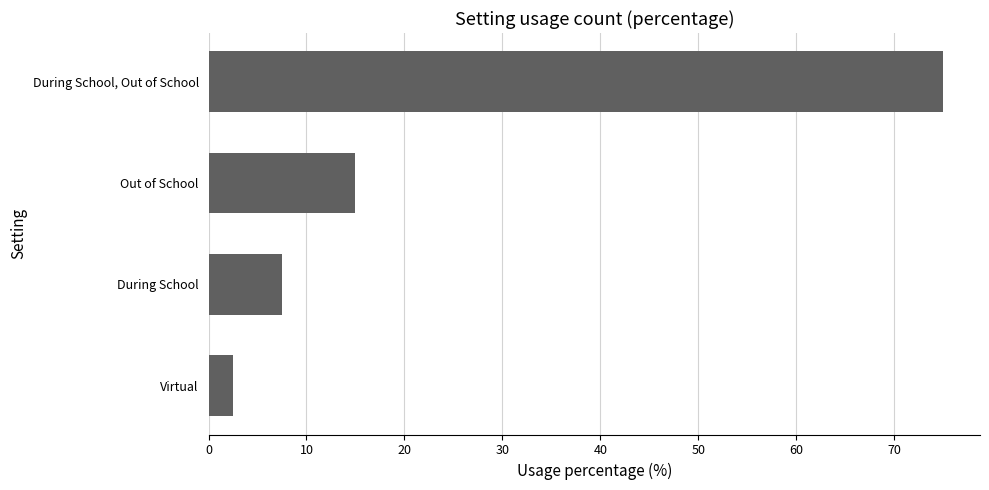

How many categories are shown in the chart?

4